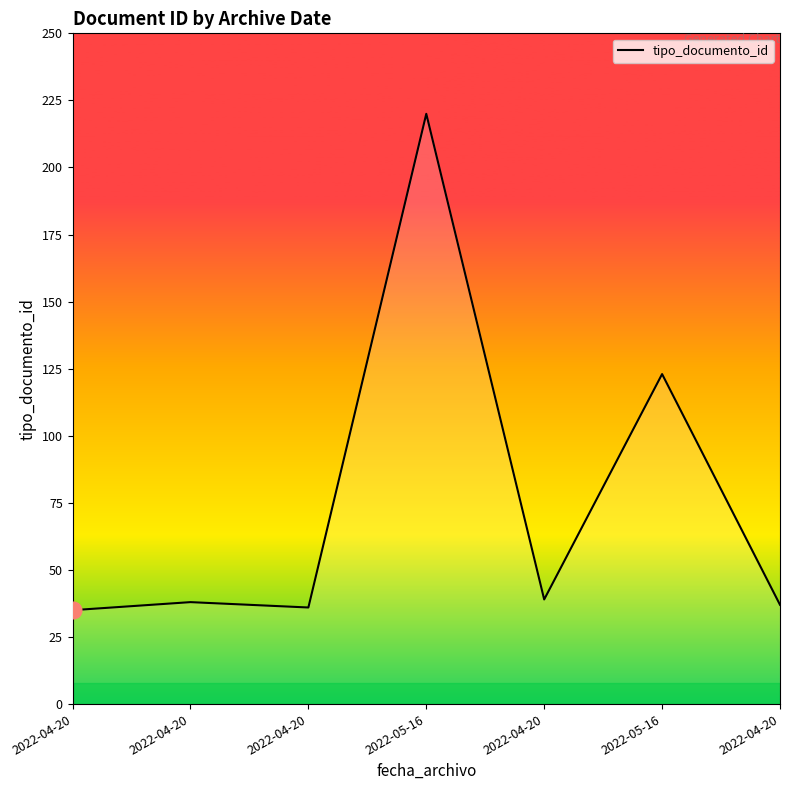

Where does the data first go above 38?

2022-05-16